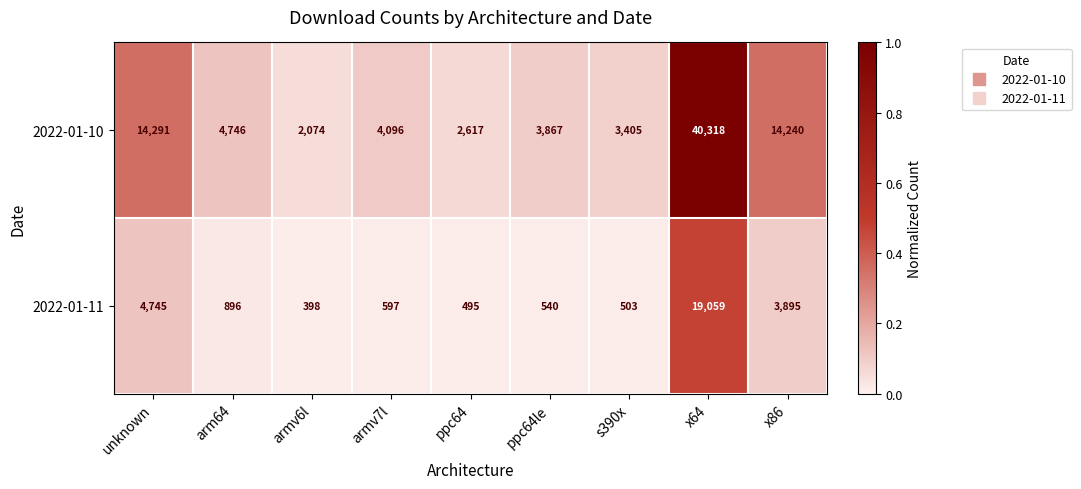

How many distinct data groups are displayed?

2